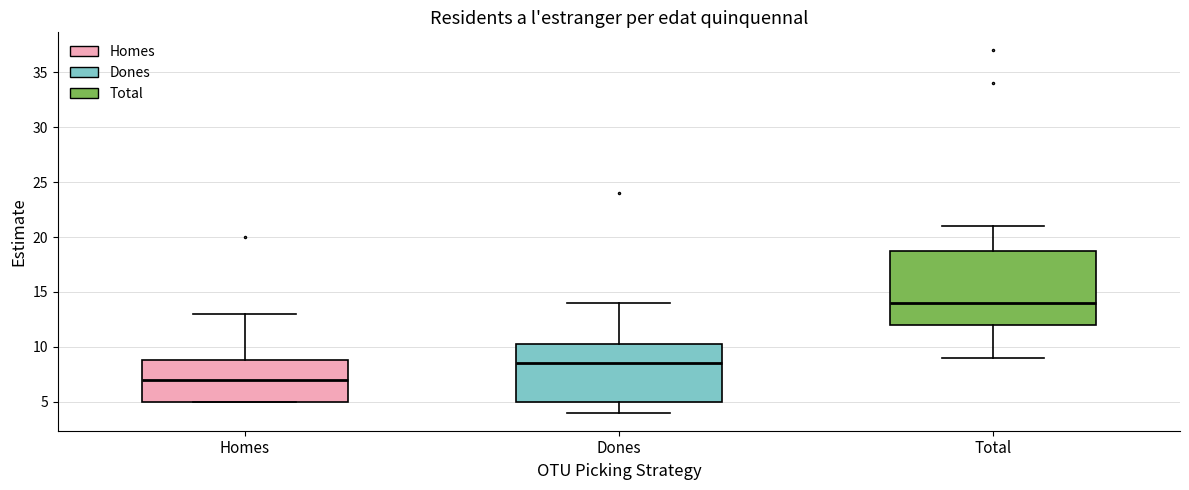

Which box's median line is the lowest?

Homes